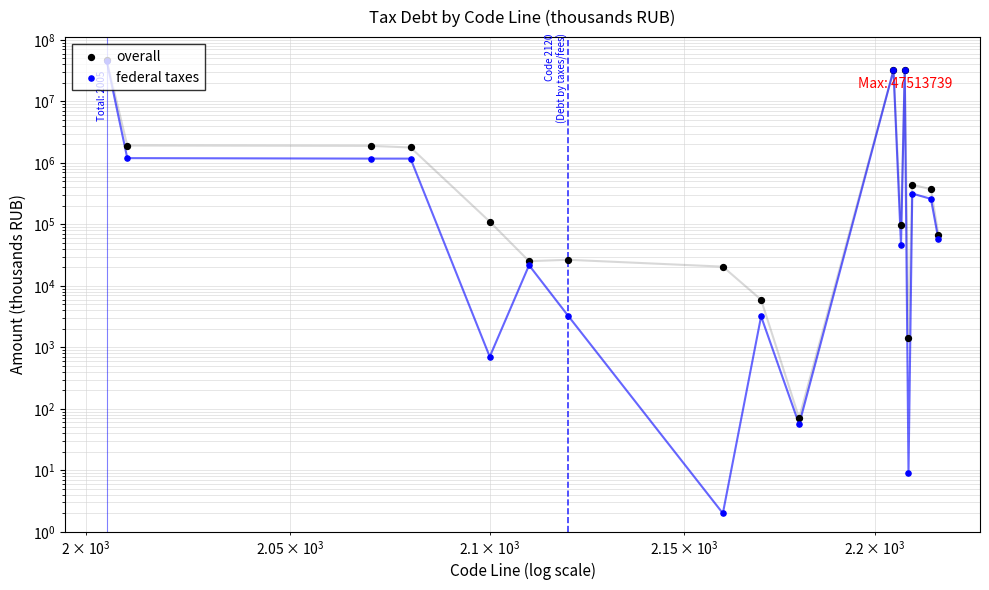

At how many categories does at least one series exceed 33225876?

1